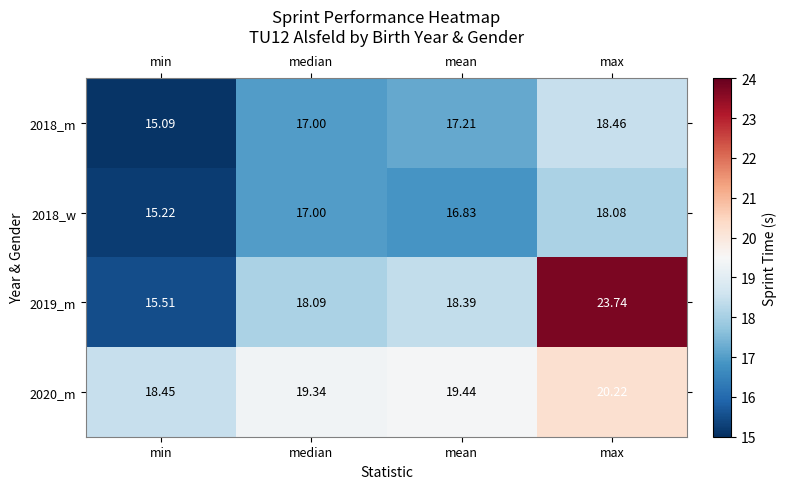

Where does the 2019_m series first go above 18?

median